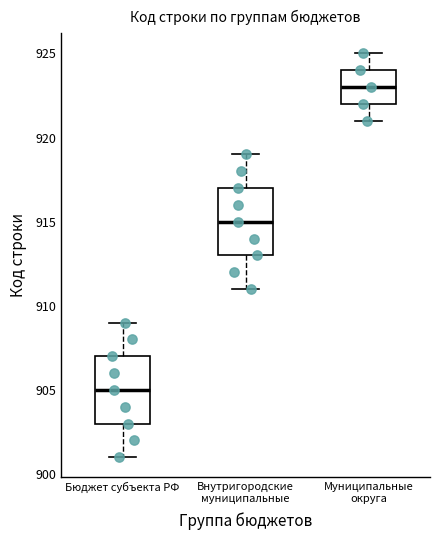

Reading left to right, read every box against the y-axis: the position of its median line, the range the box covers, and the ends of its whiskers. The values are not printed on the chart, so give them approximately, as read against the axis.

Бюджет субъекта РФ: median 905, box 903 to 907, whiskers 901 to 909
Внутригородские муниципальные: median 915, box 913 to 917, whiskers 911 to 919
Муниципальные округа: median 923, box 922 to 924, whiskers 921 to 925